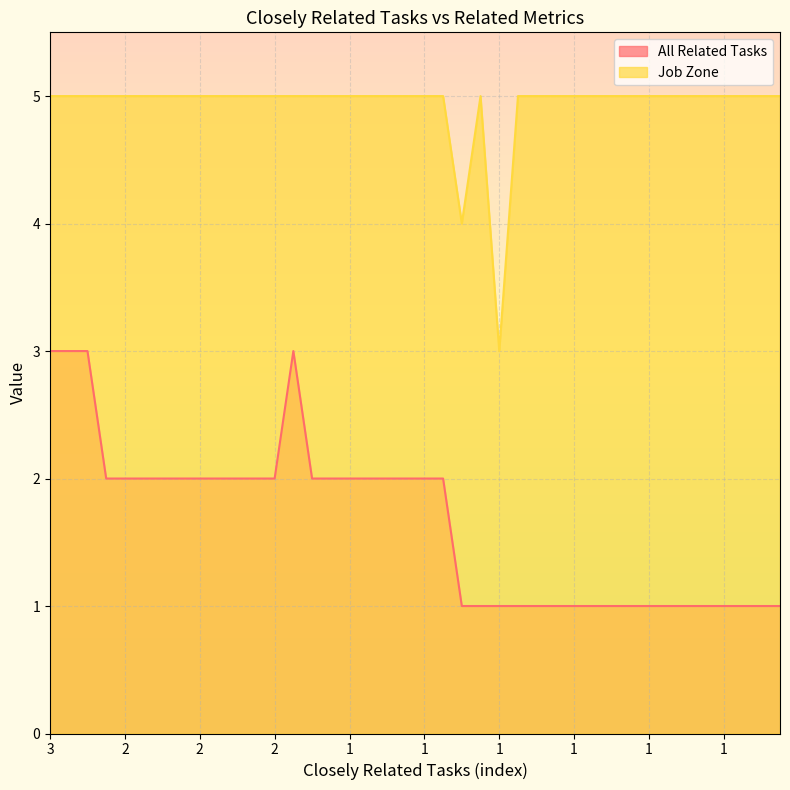

True or false: Job Zone and All Related Tasks cross at least once.

False